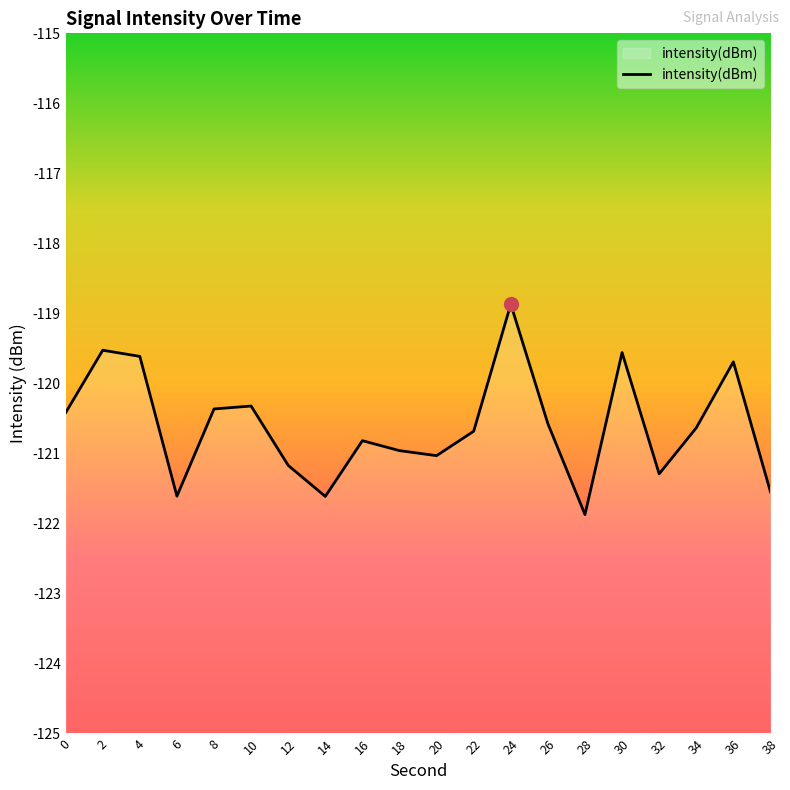

What is the minimum value shown in the chart?

-121.9